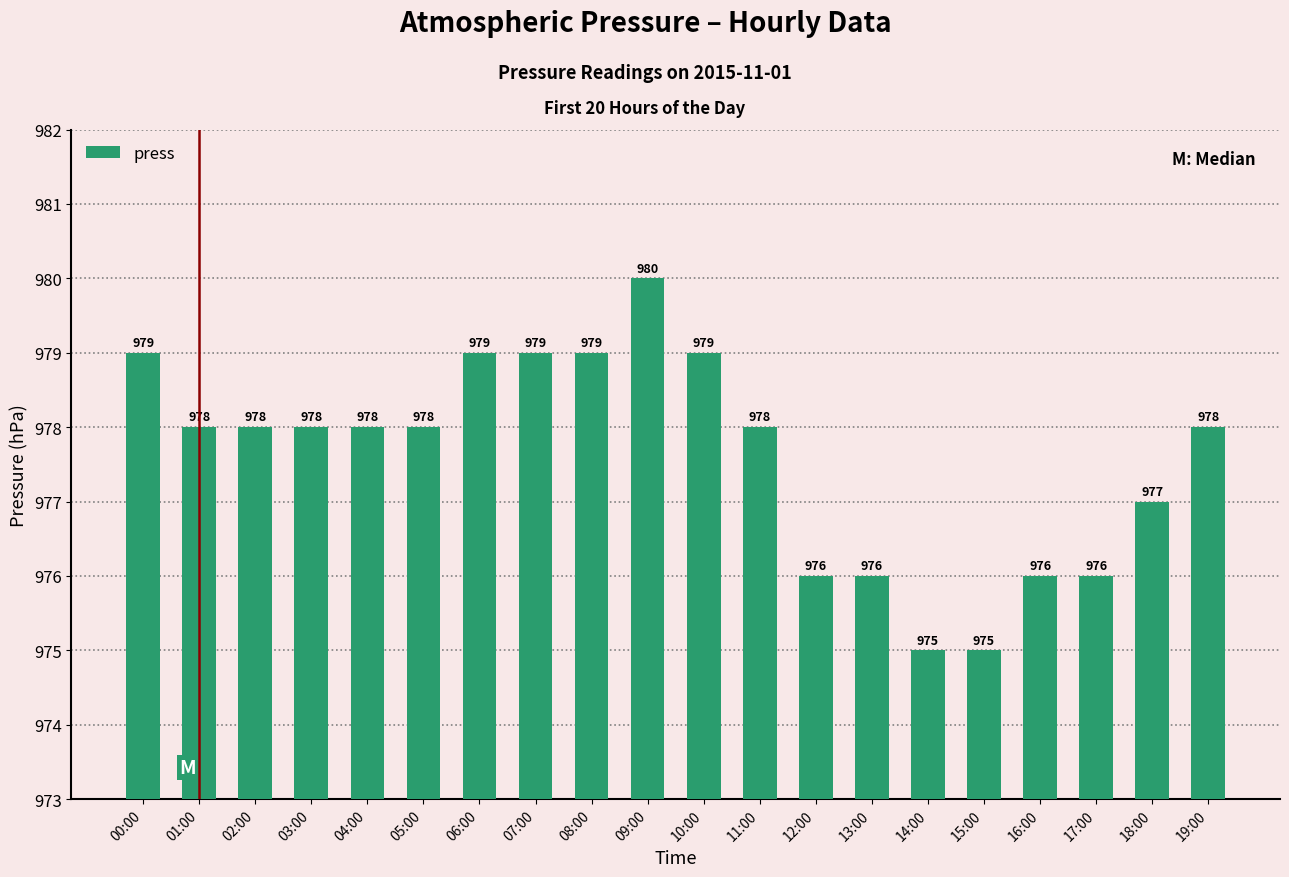

Reading left to right, list all the values displayed in this chart.

00:00=979	01:00=978	02:00=978	03:00=978	04:00=978	05:00=978	06:00=979	07:00=979	08:00=979	09:00=980	10:00=979	11:00=978	12:00=976	13:00=976	14:00=975	15:00=975	16:00=976	17:00=976	18:00=977	19:00=978